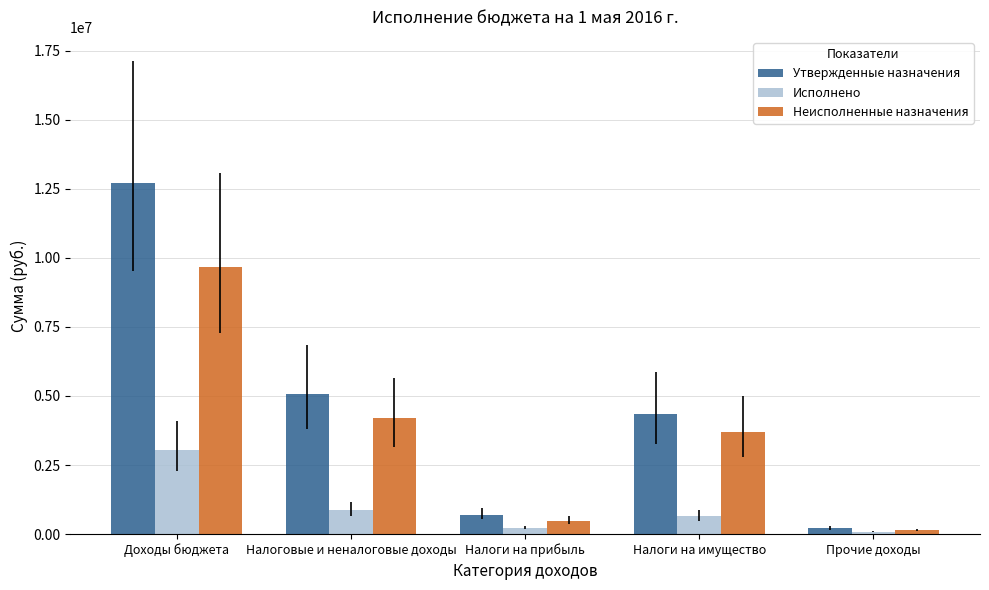

What position from the left is Налоги на имущество?

4